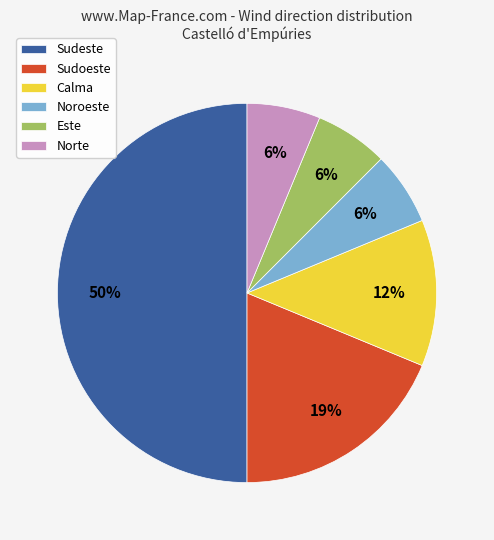

To the nearest percent, what is the difference between the largest and smallest slice percentages?

44%